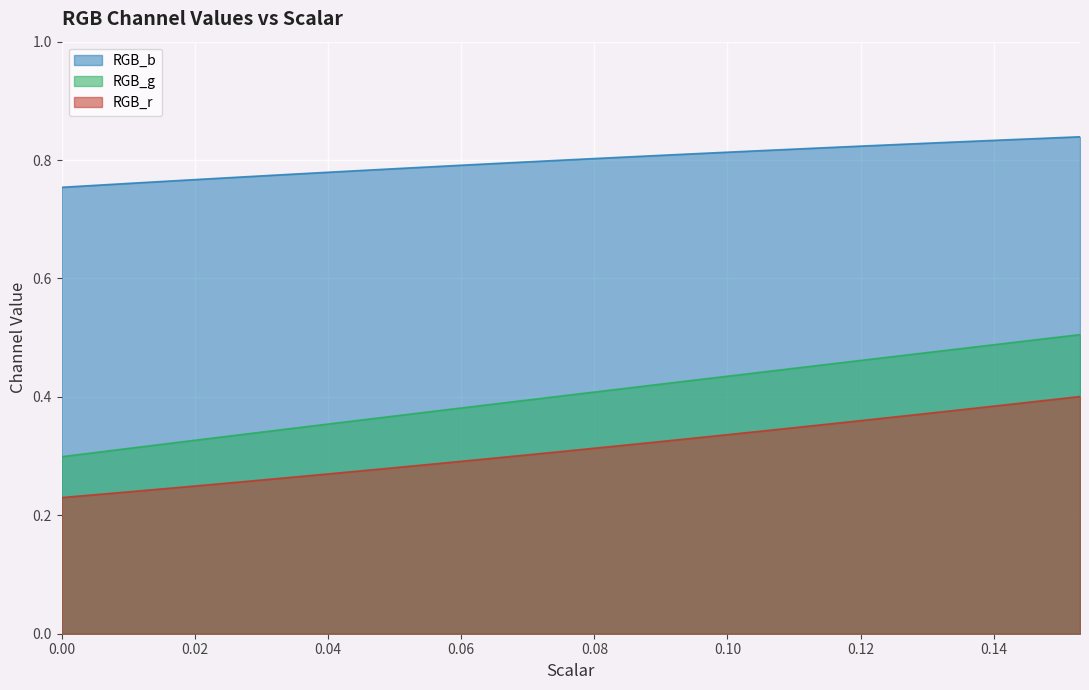

Reading left to right, transcribe all the data shown in this chart.

RGB_r: 0.0=0.2	0.00392156862745098=0.2	0.00784313725490196=0.2	0.011764705882352941=0.2	0.01568627450980392=0.2	0.0196078431372549=0.2	0.023529411764705882=0.3	0.027450980392156862=0.3	0.03137254901960784=0.3	0.03529411764705882=0.3	0.0392156862745098=0.3	0.043137254901960784=0.3	0.047058823529411764=0.3	0.050980392156862744=0.3	0.054901960784313725=0.3	0.058823529411764705=0.3	0.06274509803921569=0.3	0.06666666666666667=0.3	0.07058823529411765=0.3	0.07450980392156863=0.3	0.0784313725490196=0.3	0.08235294117647059=0.3	0.08627450980392157=0.3	0.09019607843137255=0.3	0.09411764705882353=0.3	0.09803921568627451=0.3	0.10196078431372549=0.3	0.10588235294117647=0.3	0.10980392156862745=0.3	0.11372549019607843=0.4	0.11764705882352941=0.4	0.12156862745098039=0.4	0.12549019607843137=0.4	0.12941176470588234=0.4	0.13333333333333333=0.4	0.13725490196078433=0.4	0.1411764705882353=0.4	0.14509803921568626=0.4	0.14901960784313725=0.4	0.15294117647058825=0.4
RGB_g: 0.0=0.3	0.00392156862745098=0.3	0.00784313725490196=0.3	0.011764705882352941=0.3	0.01568627450980392=0.3	0.0196078431372549=0.3	0.023529411764705882=0.3	0.027450980392156862=0.3	0.03137254901960784=0.3	0.03529411764705882=0.3	0.0392156862745098=0.4	0.043137254901960784=0.4	0.047058823529411764=0.4	0.050980392156862744=0.4	0.054901960784313725=0.4	0.058823529411764705=0.4	0.06274509803921569=0.4	0.06666666666666667=0.4	0.07058823529411765=0.4	0.07450980392156863=0.4	0.0784313725490196=0.4	0.08235294117647059=0.4	0.08627450980392157=0.4	0.09019607843137255=0.4	0.09411764705882353=0.4	0.09803921568627451=0.4	0.10196078431372549=0.4	0.10588235294117647=0.4	0.10980392156862745=0.4	0.11372549019607843=0.5	0.11764705882352941=0.5	0.12156862745098039=0.5	0.12549019607843137=0.5	0.12941176470588234=0.5	0.13333333333333333=0.5	0.13725490196078433=0.5	0.1411764705882353=0.5	0.14509803921568626=0.5	0.14901960784313725=0.5	0.15294117647058825=0.5
RGB_b: 0.0=0.8	0.00392156862745098=0.8	0.00784313725490196=0.8	0.011764705882352941=0.8	0.01568627450980392=0.8	0.0196078431372549=0.8	0.023529411764705882=0.8	0.027450980392156862=0.8	0.03137254901960784=0.8	0.03529411764705882=0.8	0.0392156862745098=0.8	0.043137254901960784=0.8	0.047058823529411764=0.8	0.050980392156862744=0.8	0.054901960784313725=0.8	0.058823529411764705=0.8	0.06274509803921569=0.8	0.06666666666666667=0.8	0.07058823529411765=0.8	0.07450980392156863=0.8	0.0784313725490196=0.8	0.08235294117647059=0.8	0.08627450980392157=0.8	0.09019607843137255=0.8	0.09411764705882353=0.8	0.09803921568627451=0.8	0.10196078431372549=0.8	0.10588235294117647=0.8	0.10980392156862745=0.8	0.11372549019607843=0.8	0.11764705882352941=0.8	0.12156862745098039=0.8	0.12549019607843137=0.8	0.12941176470588234=0.8	0.13333333333333333=0.8	0.13725490196078433=0.8	0.1411764705882353=0.8	0.14509803921568626=0.8	0.14901960784313725=0.8	0.15294117647058825=0.8